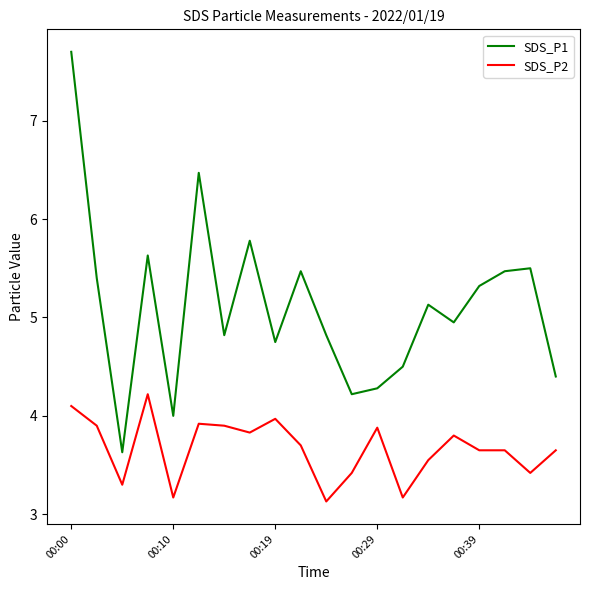

What is the maximum value for SDS_P2?

4.2